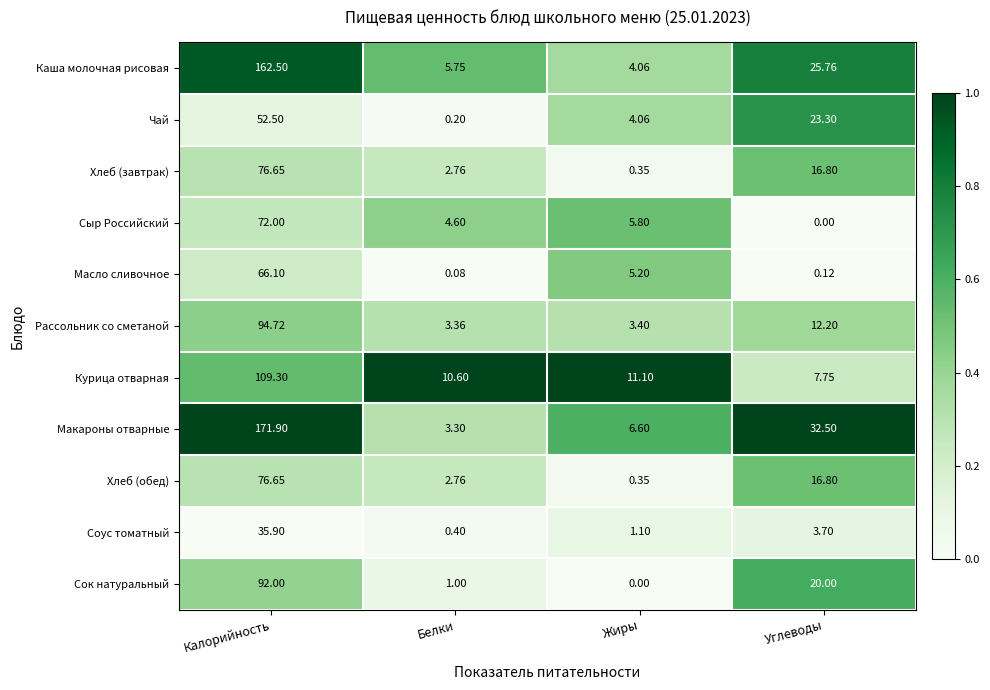

Which label corresponds to the largest value in the chart?

Калорийность